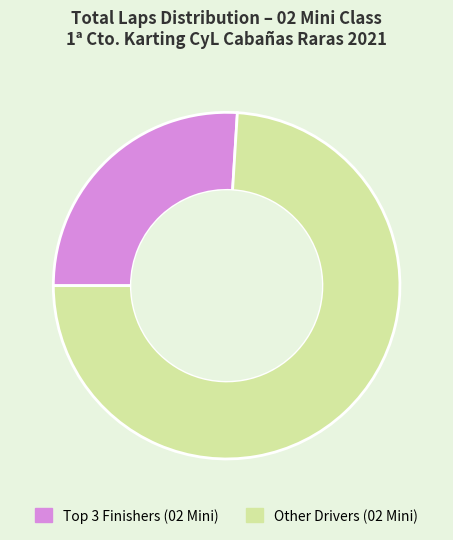

Rank the categories by value from highest to lowest.

Other Drivers (02 Mini), Top 3 Finishers (02 Mini)